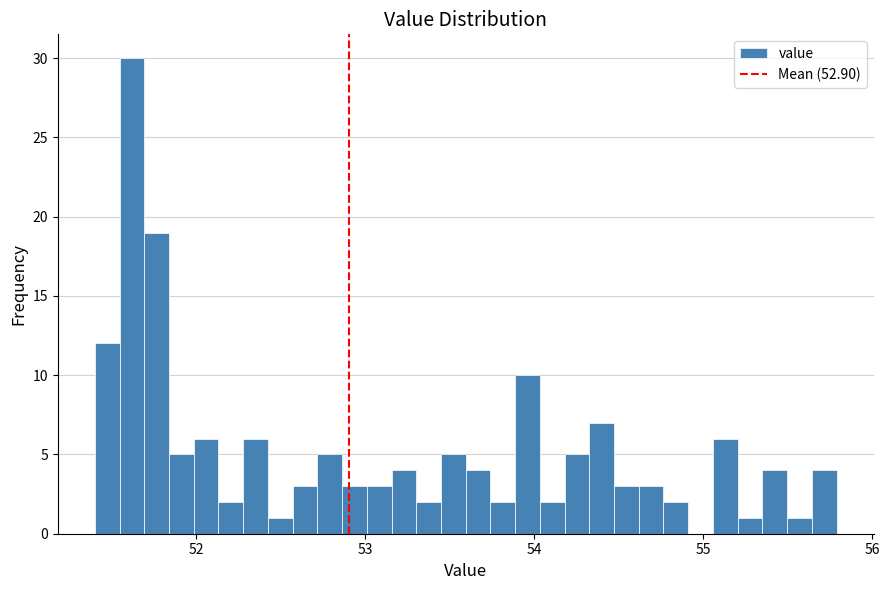

Around what value on the x-axis is the tallest bar? Give the approximate position of its centre, as read against the axis.

51.6